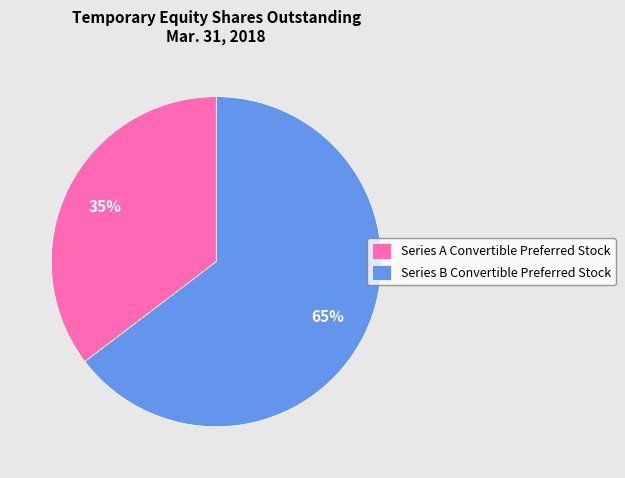

What percentage is the Series A Convertible Preferred Stock slice, to the nearest percent?

35%